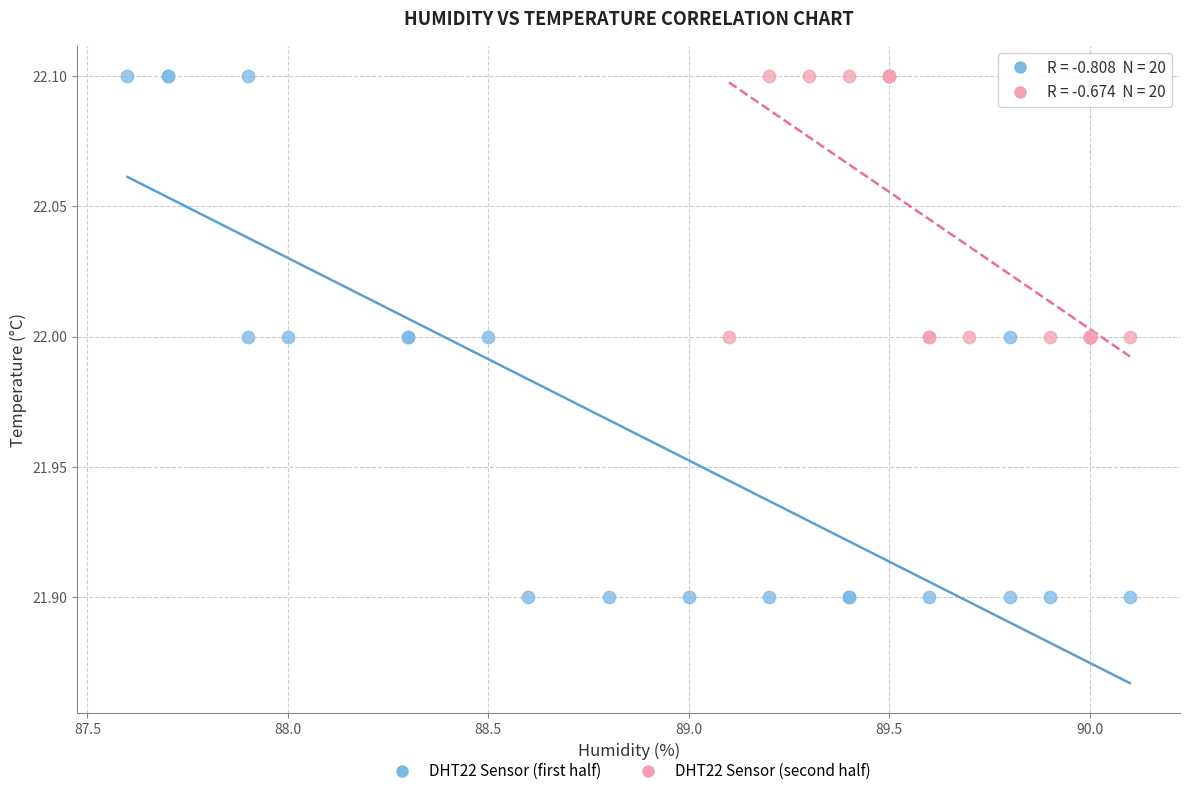

Which series reaches the minimum Y coordinate?

DHT22 Sensor (first half)